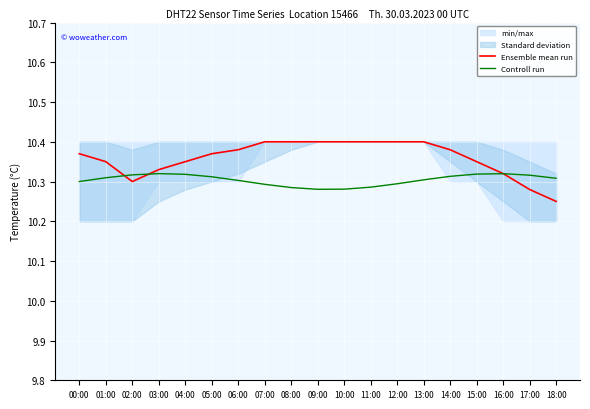

Reading right to left, list all the values displayed in this chart.

Ensemble mean run: 18:00=10.2	17:00=10.3	16:00=10.3	15:00=10.3	14:00=10.4	13:00=10.4	12:00=10.4	11:00=10.4	10:00=10.4	09:00=10.4	08:00=10.4	07:00=10.4	06:00=10.4	05:00=10.4	04:00=10.3	03:00=10.3	02:00=10.3	01:00=10.3	00:00=10.4
Controll run: 18:00=10.3	17:00=10.3	16:00=10.3	15:00=10.3	14:00=10.3	13:00=10.3	12:00=10.3	11:00=10.3	10:00=10.3	09:00=10.3	08:00=10.3	07:00=10.3	06:00=10.3	05:00=10.3	04:00=10.3	03:00=10.3	02:00=10.3	01:00=10.3	00:00=10.3